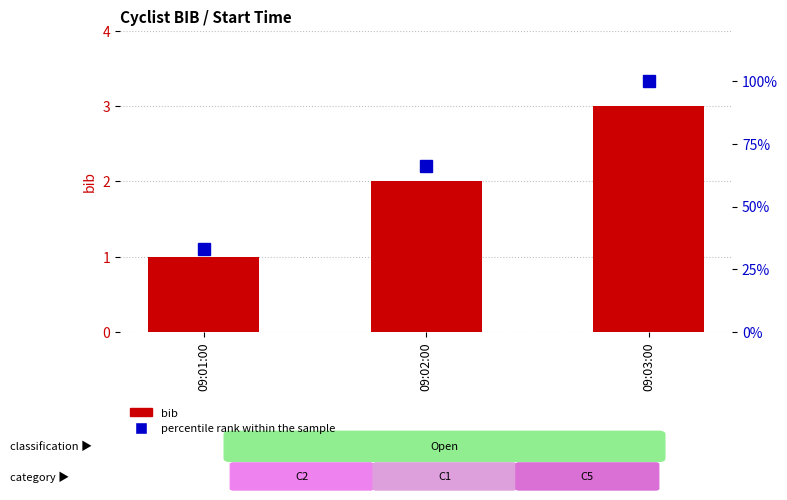

What is the label of the 1st bar from the right?

09:03:00